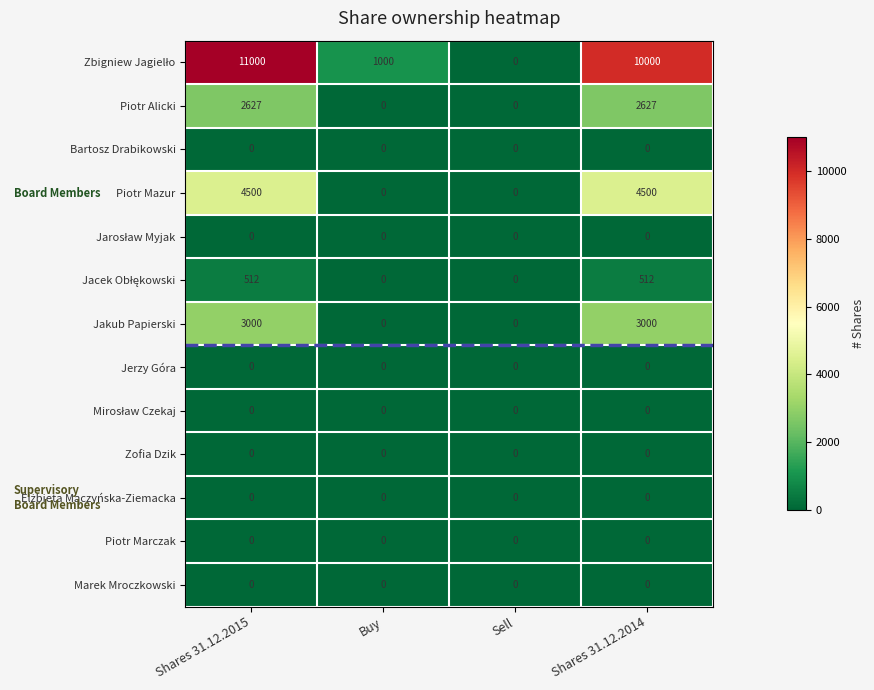

What is the highest value of the Jakub Papierski series?

3000